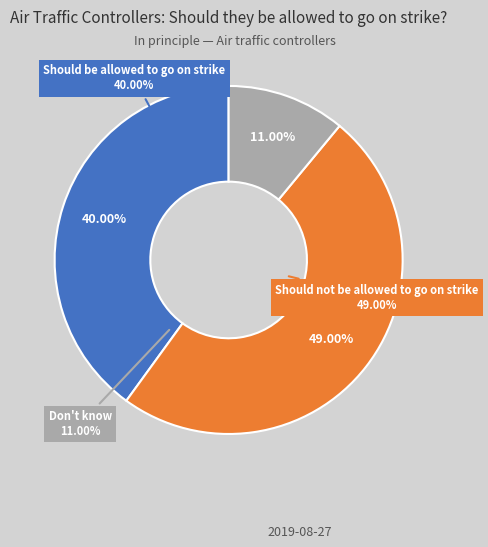

To the nearest percent, what is the difference between the largest and smallest slice percentages?

38%